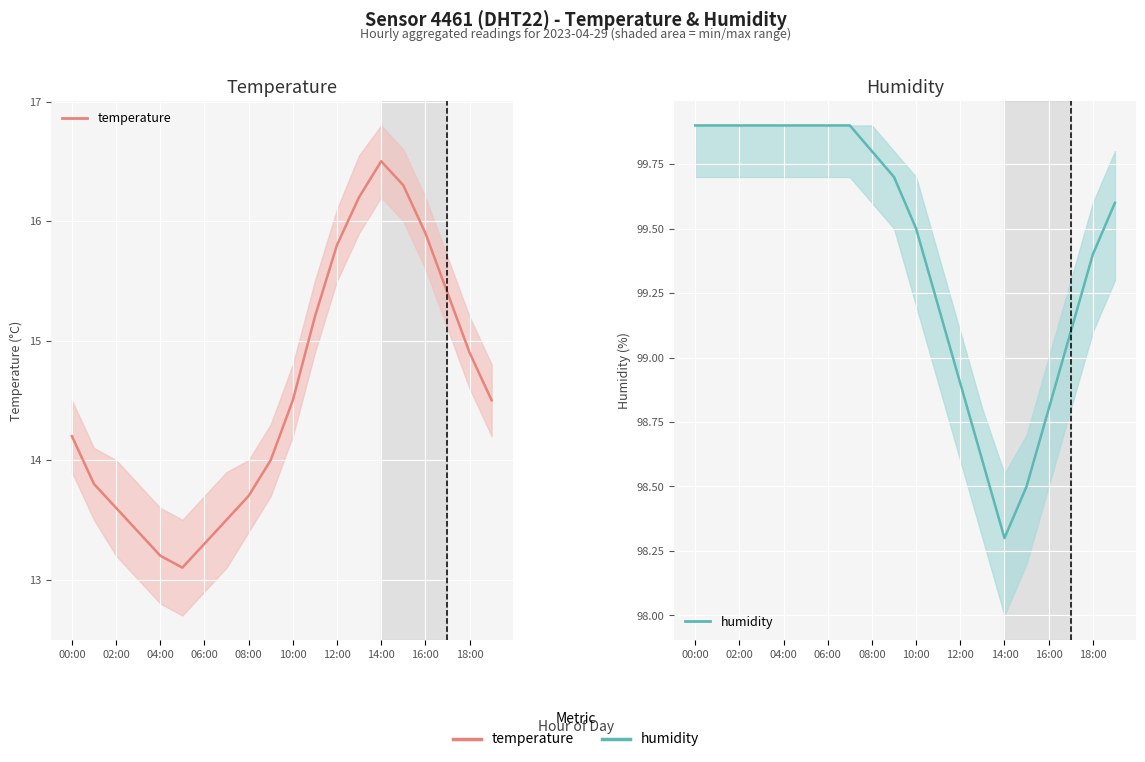

At which label is humidity closest to 99?

12:00